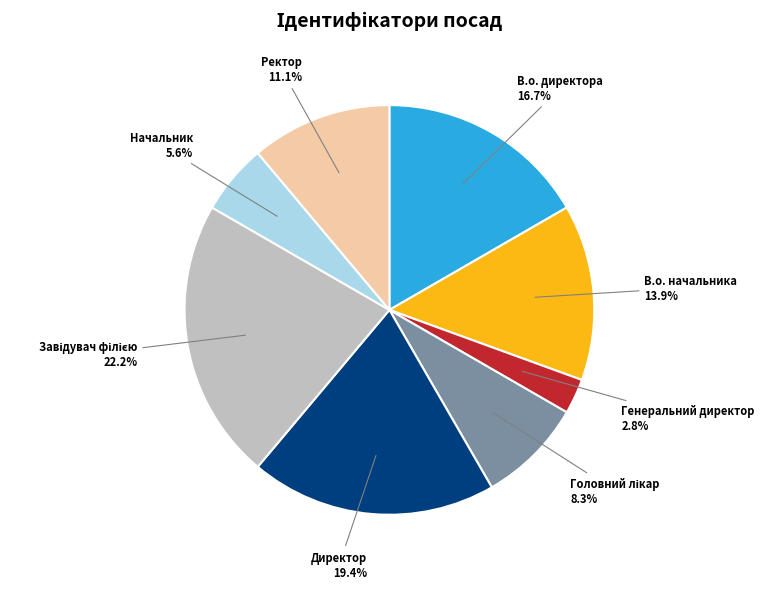

Is there a majority slice in this chart?

No